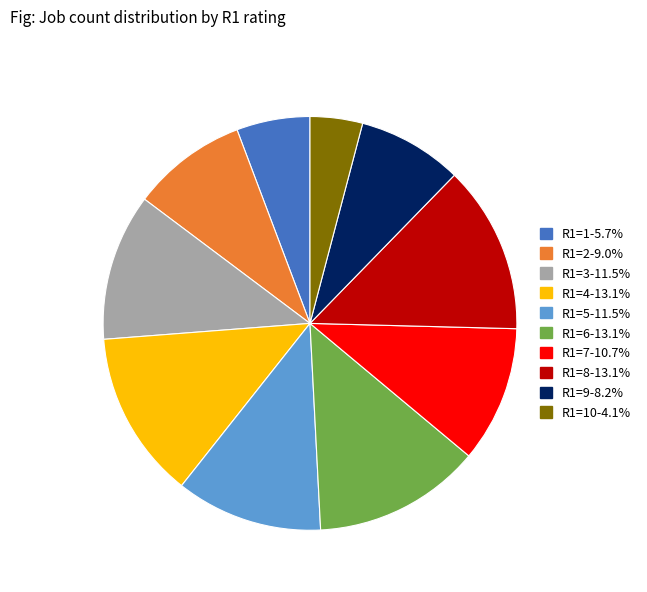

Does any single category account for the majority?

No